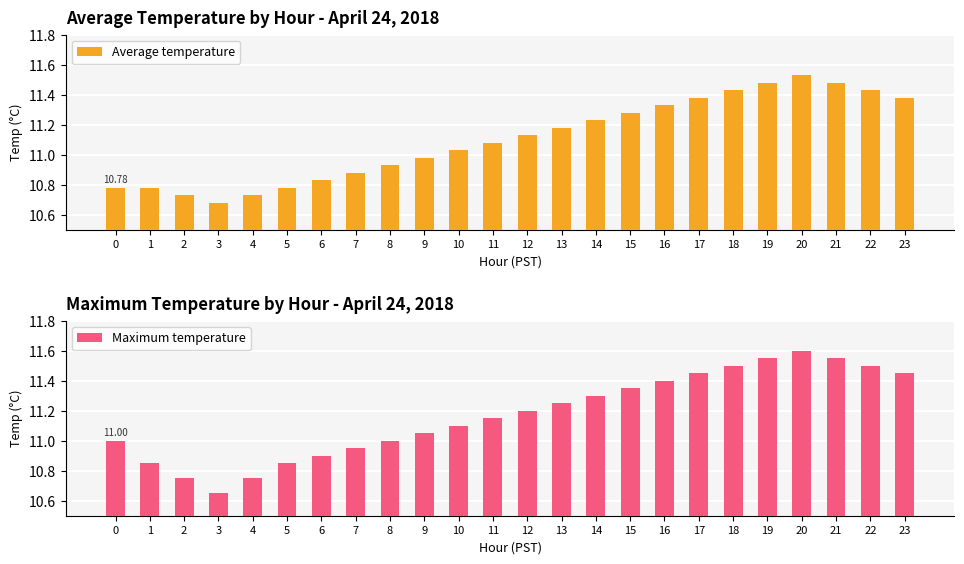

What is the difference between the highest and lowest values at 22?

0.1